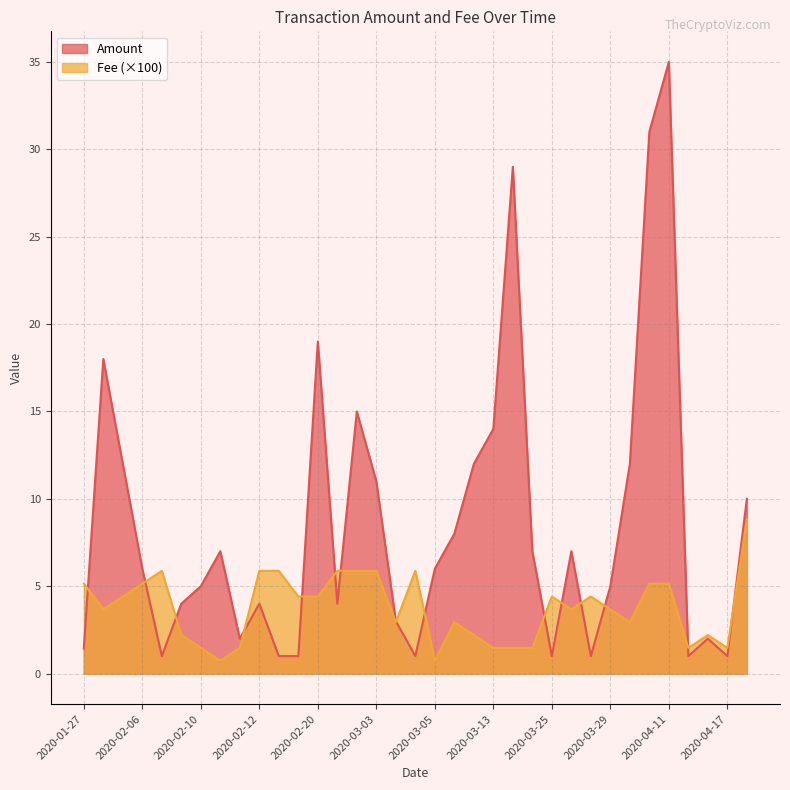

Is it true that Fee (×100) equals 7.0 at 2020-04-11?

False